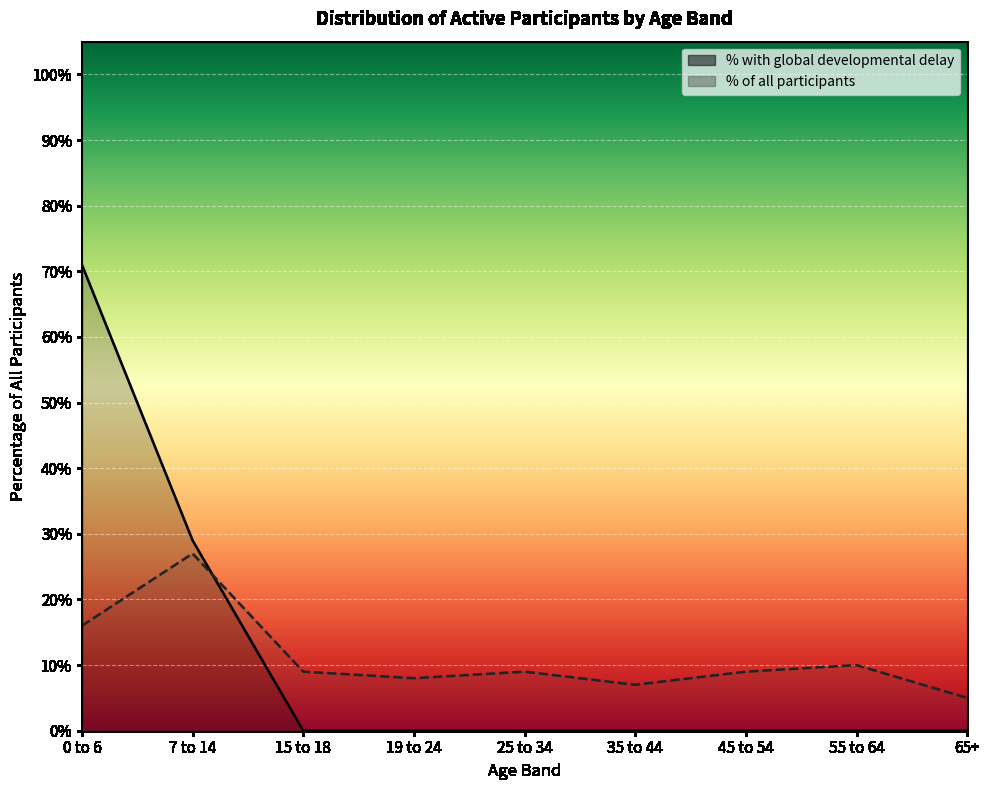

Which series has the widest spread of values?

Percentage of all participants with global developmental delay